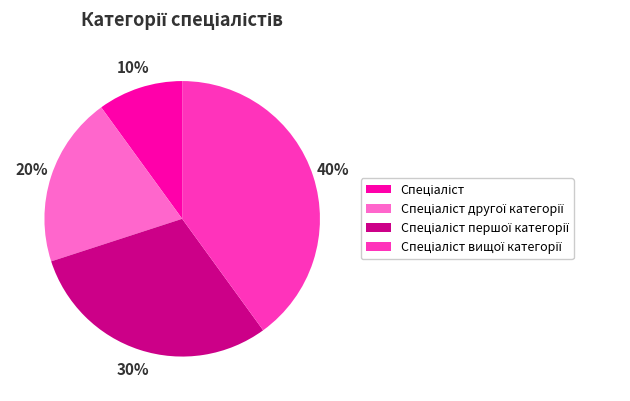

To the nearest percent, what is the average slice percentage?

25%